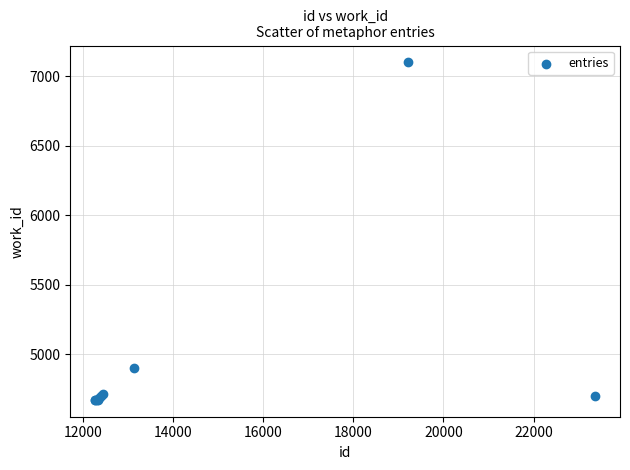

What Y value in the scatter plot is closest to 5885?

4899